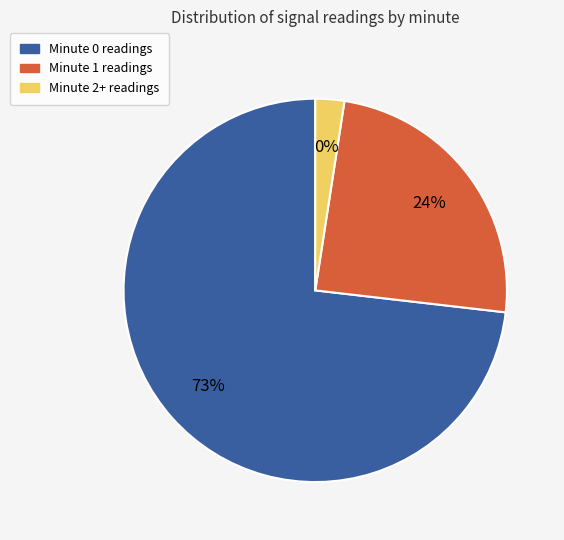

How much of the chart is everything except 33?

97.7%